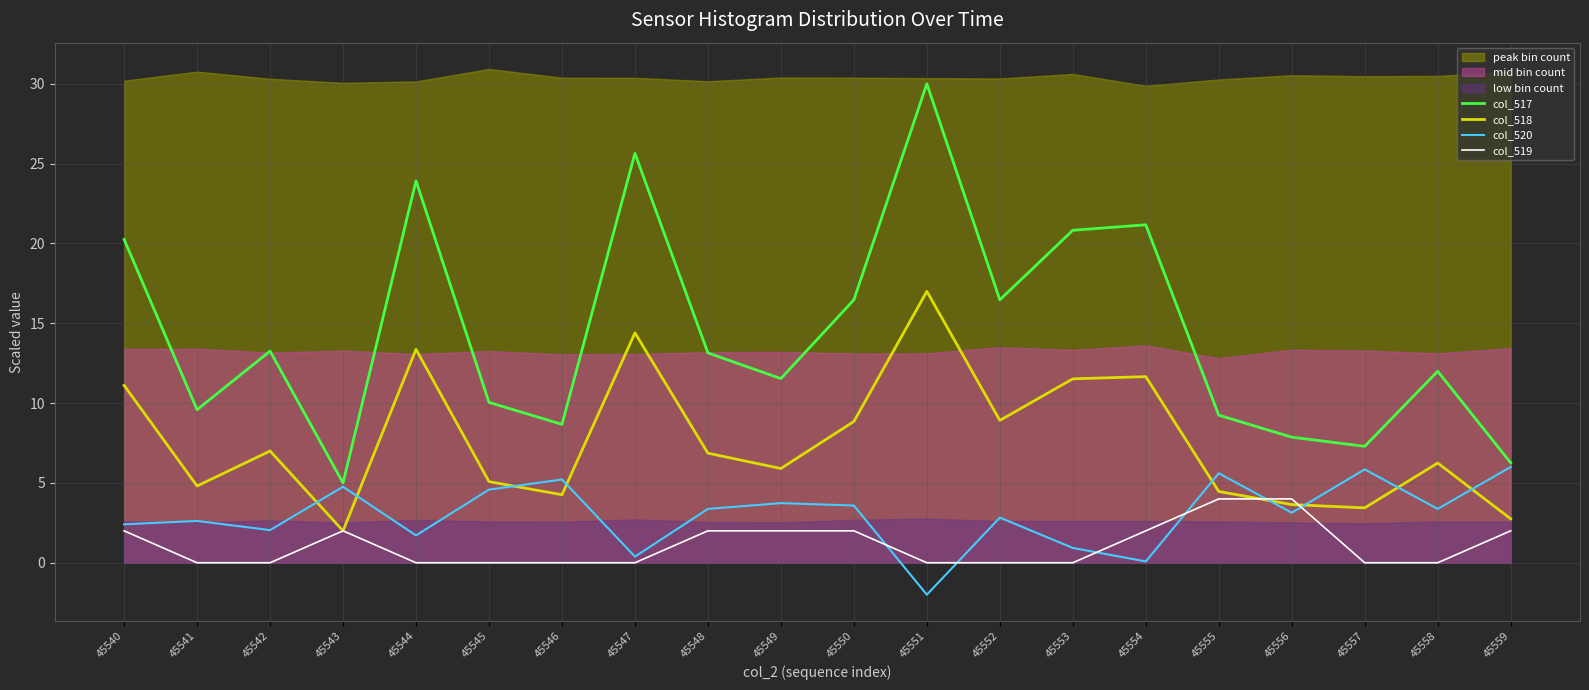

What value does the col_518 series have at 45555?

4.5